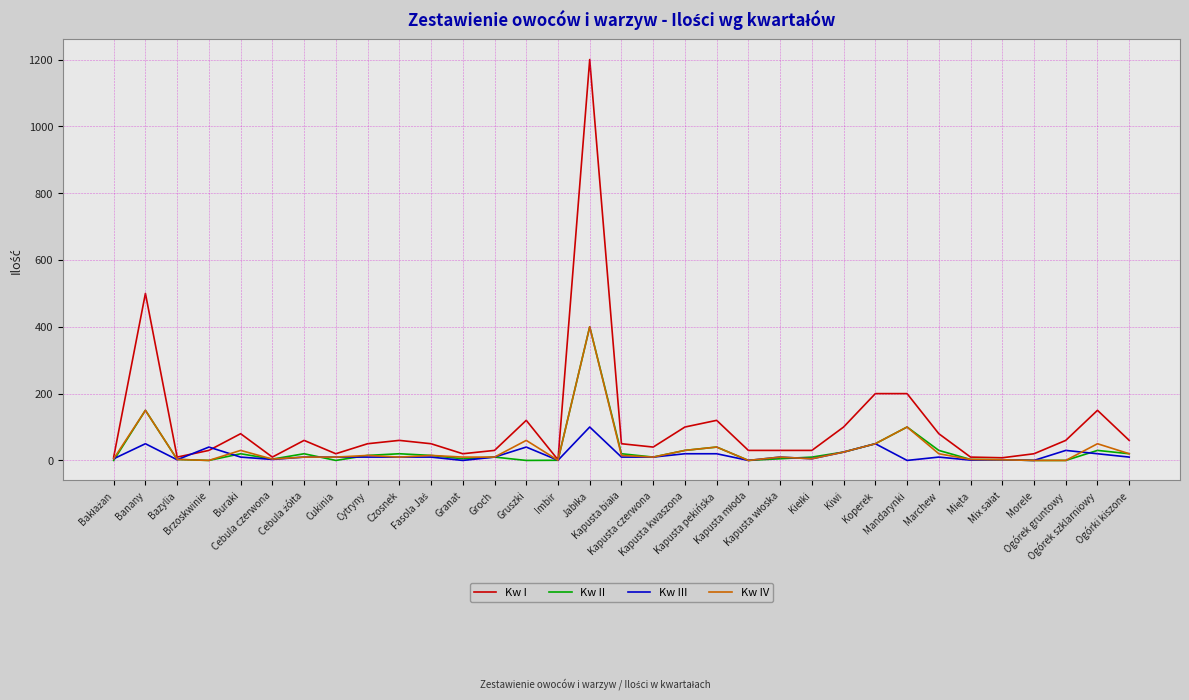

At which category is the sum across all series the highest?

Jabłka